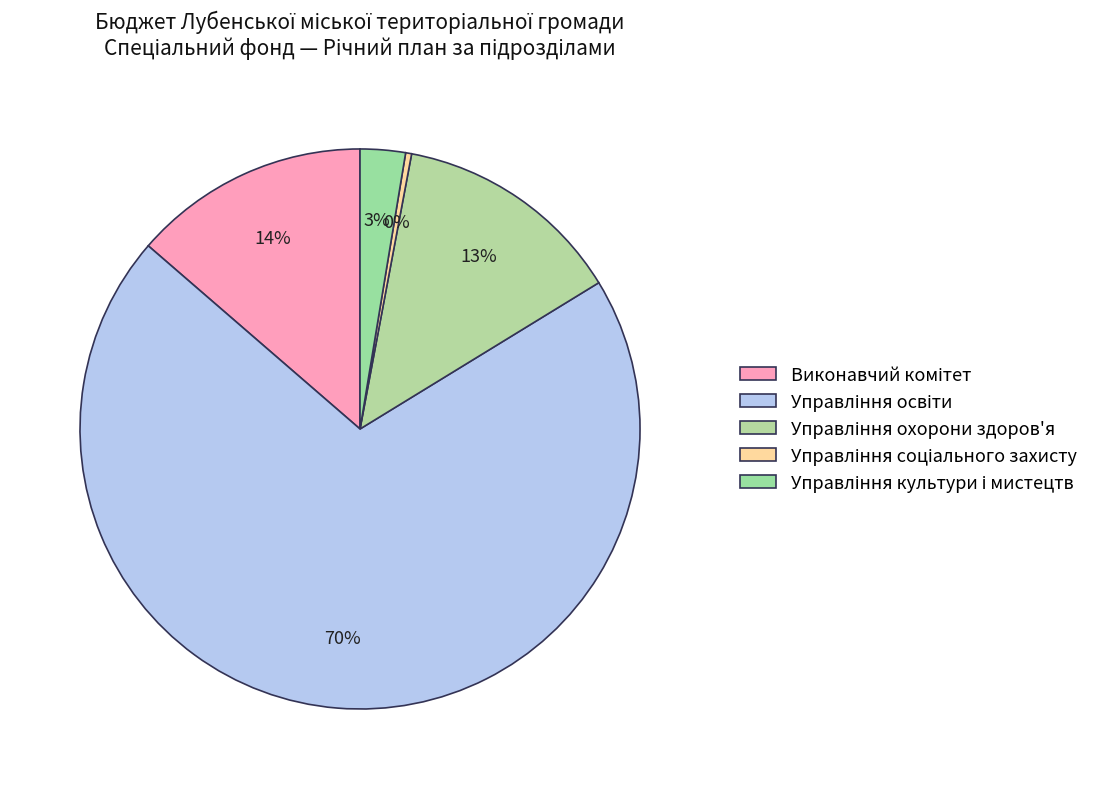

Does Управління культури і мистецтв account for over 50% of the chart?

No